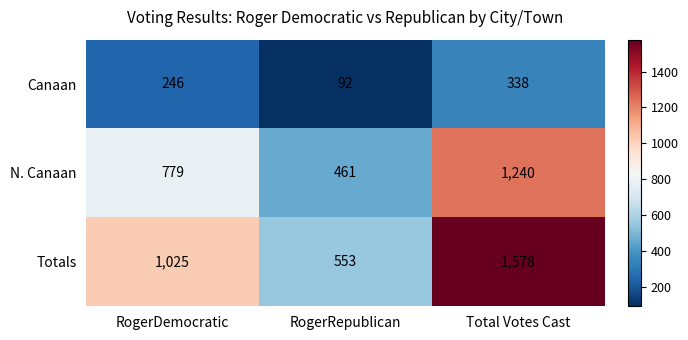

Is the value of N. Canaan at Total Votes Cast greater than the value of Totals at RogerDemocratic?

Yes